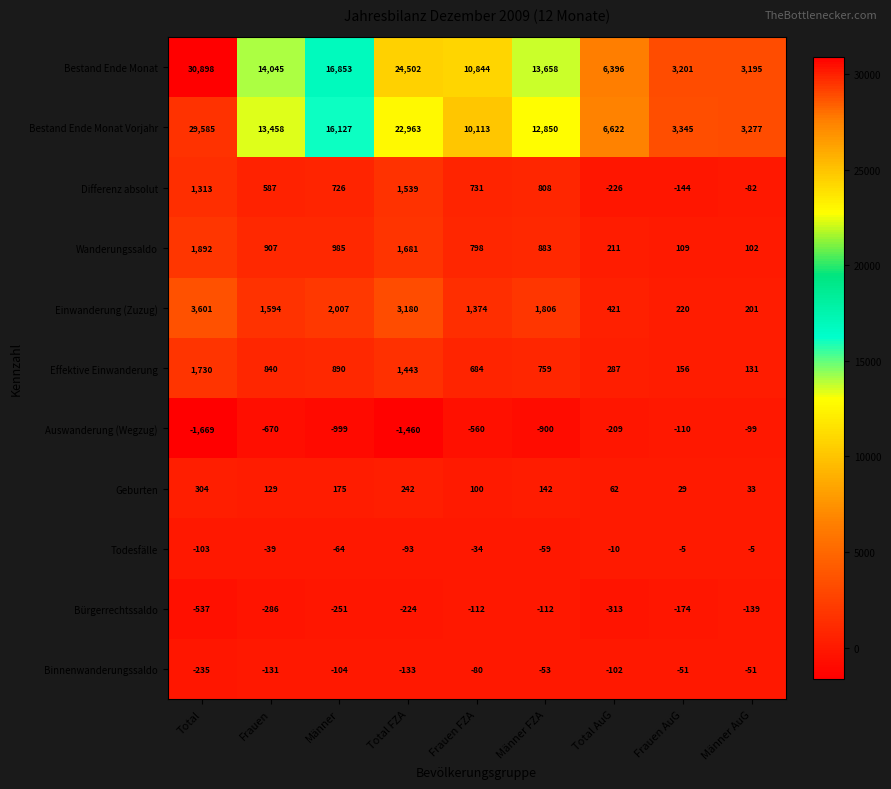

What is the total value across all series at Total?

66779